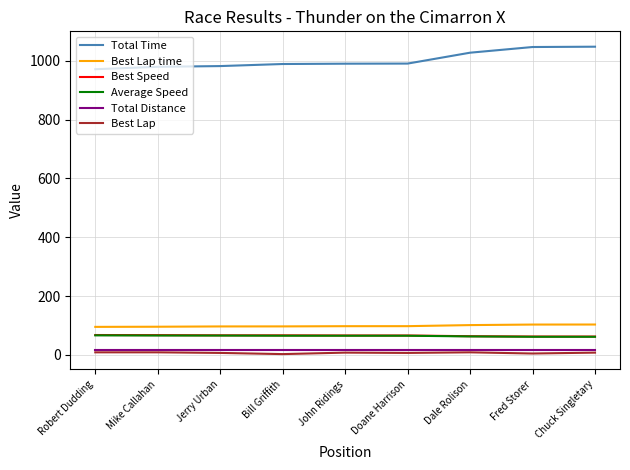

True or false: Average Speed has a value of 66.0 at Jerry Urban.

True